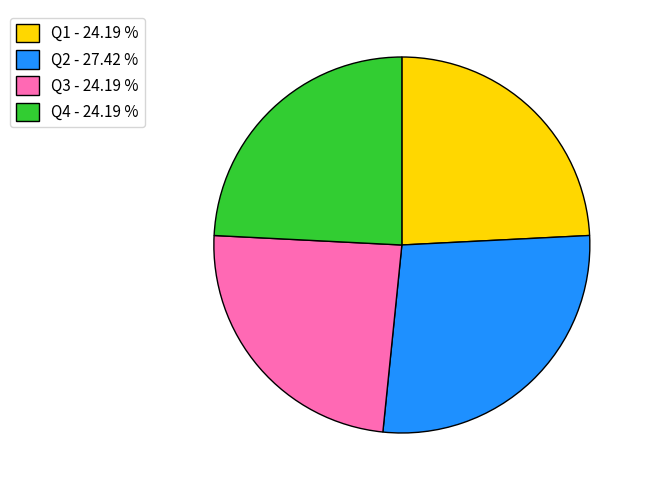

How many slices are in this pie chart?

4